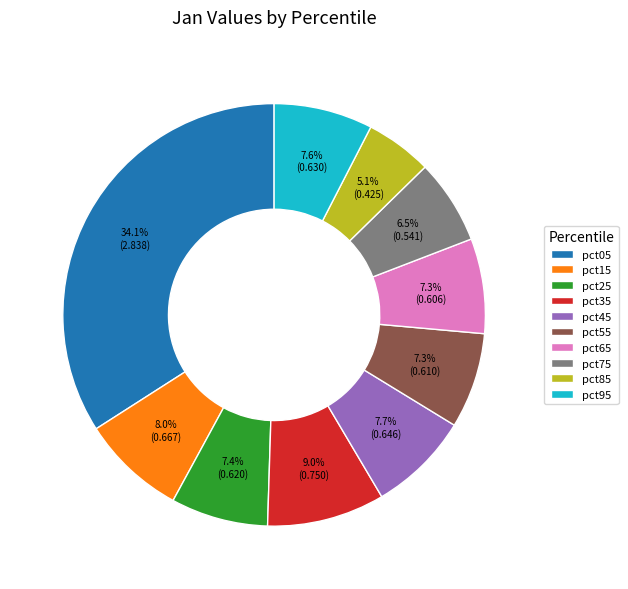

The pct25 slice represents 7% of the pie. True or false?

True